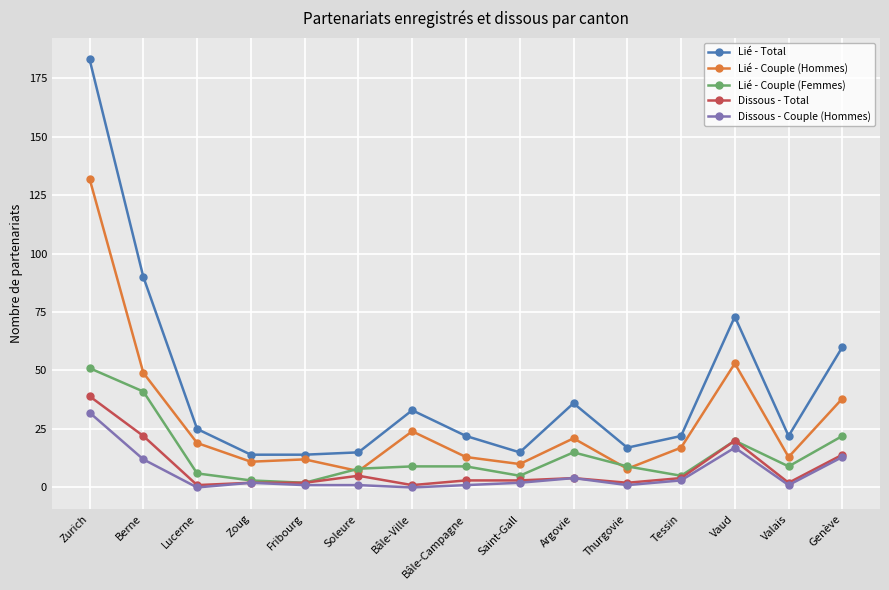

What position from the left is Zoug?

4